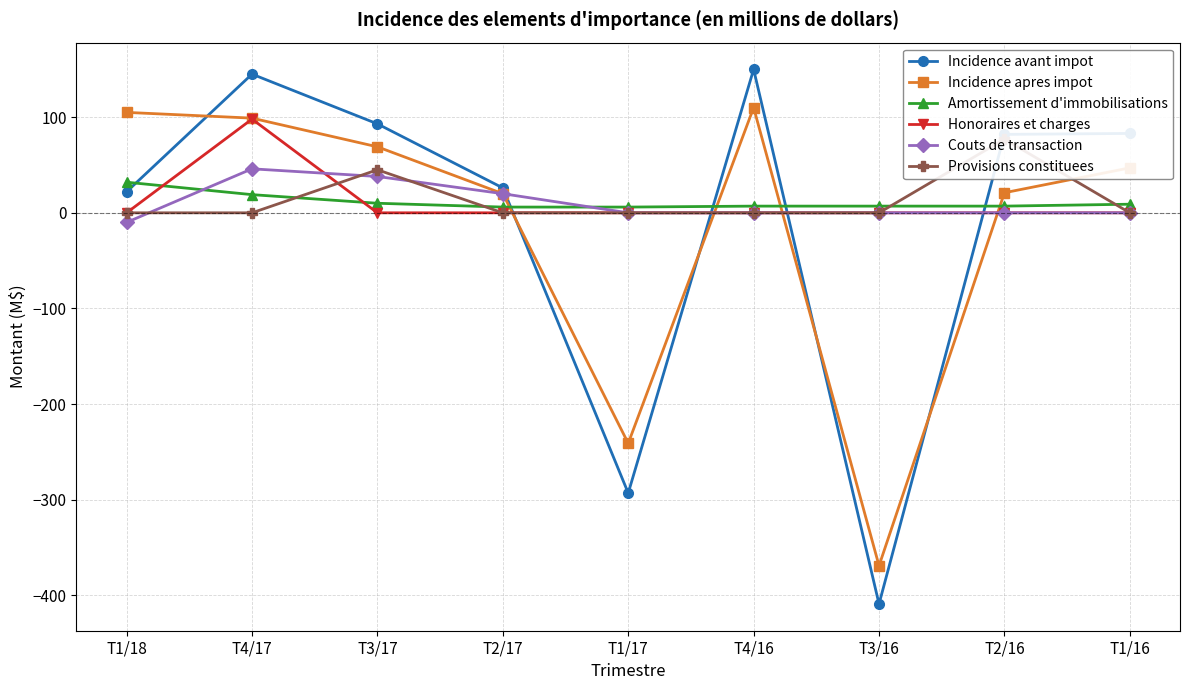

What is the label of the 1st point from the right?

T1/16